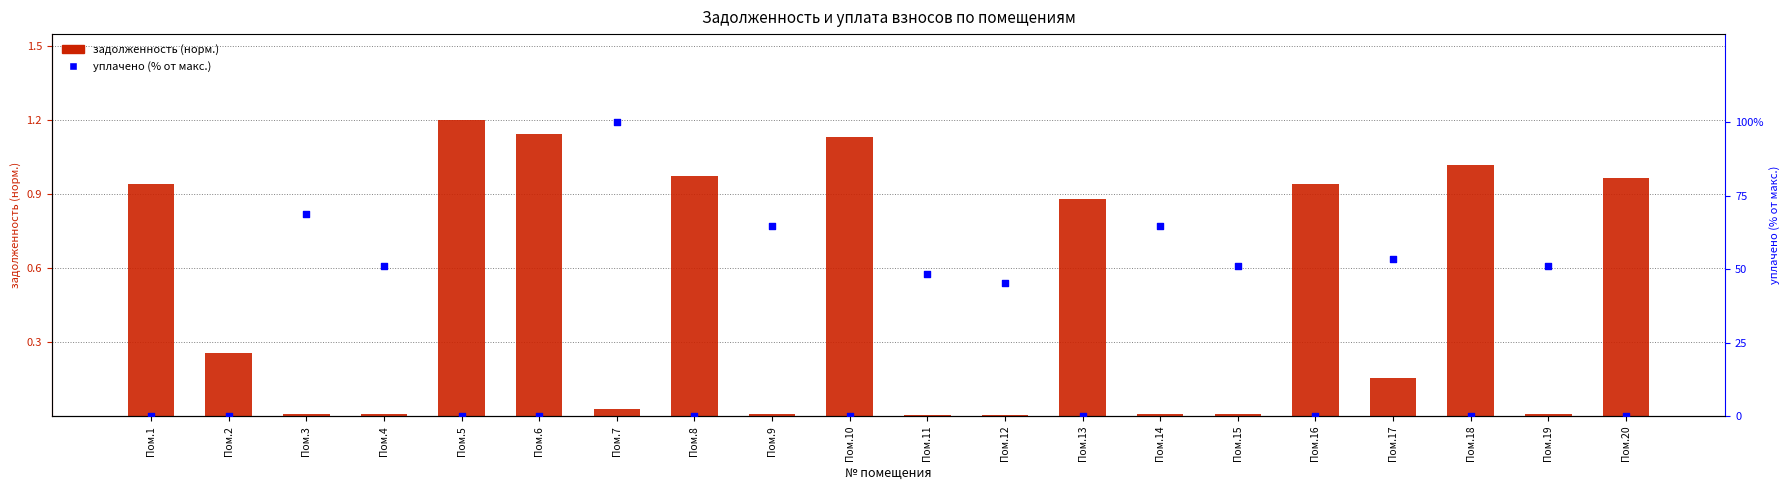

Which series has the largest total across all categories?

уплачено (% от макс.)